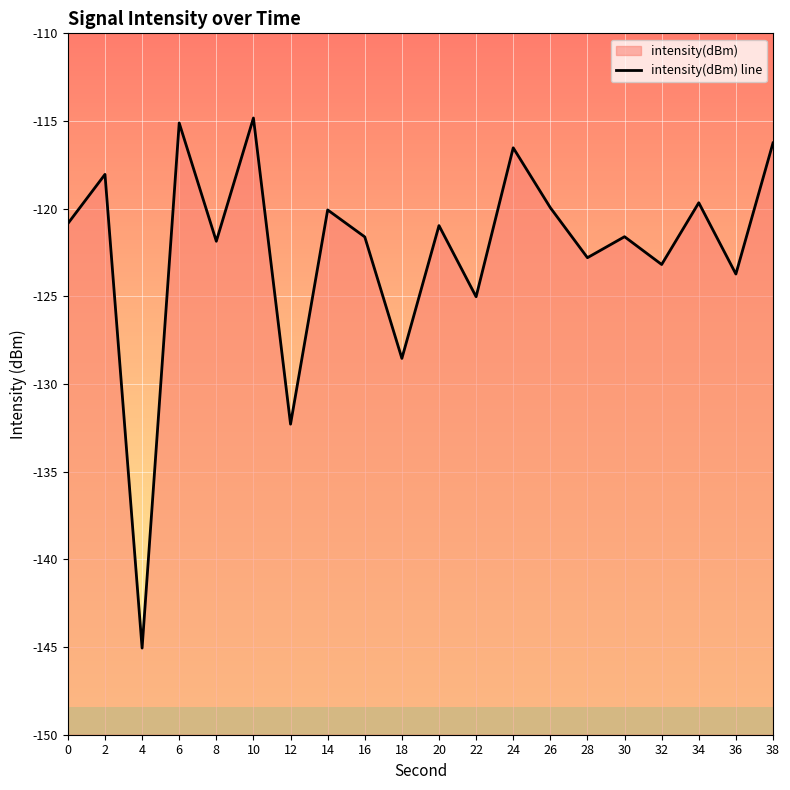

What is the maximum value shown in the chart?

-114.8